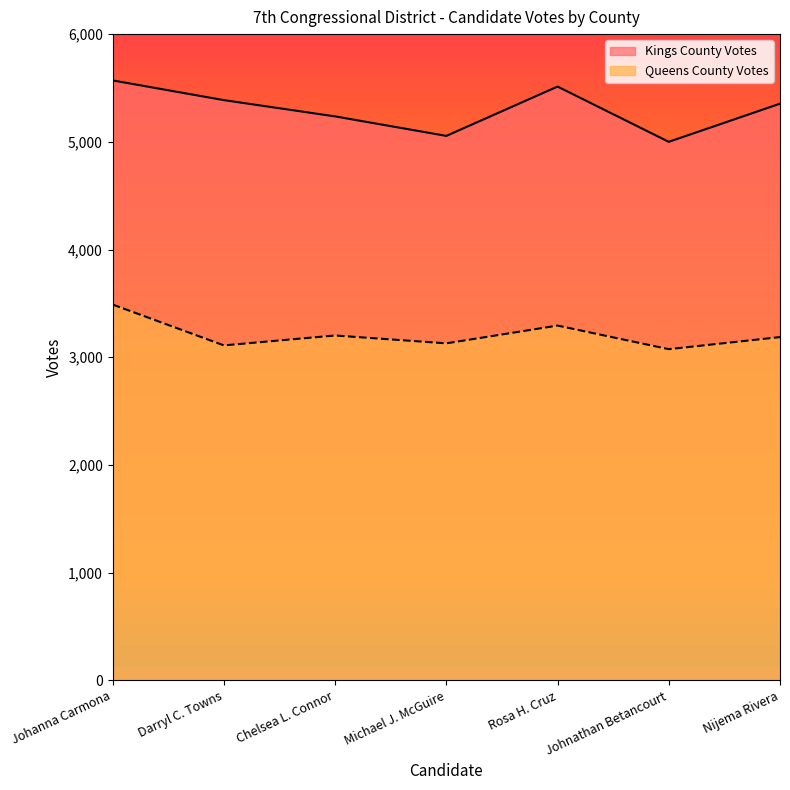

Which series has the largest range (max minus min)?

Kings County Votes